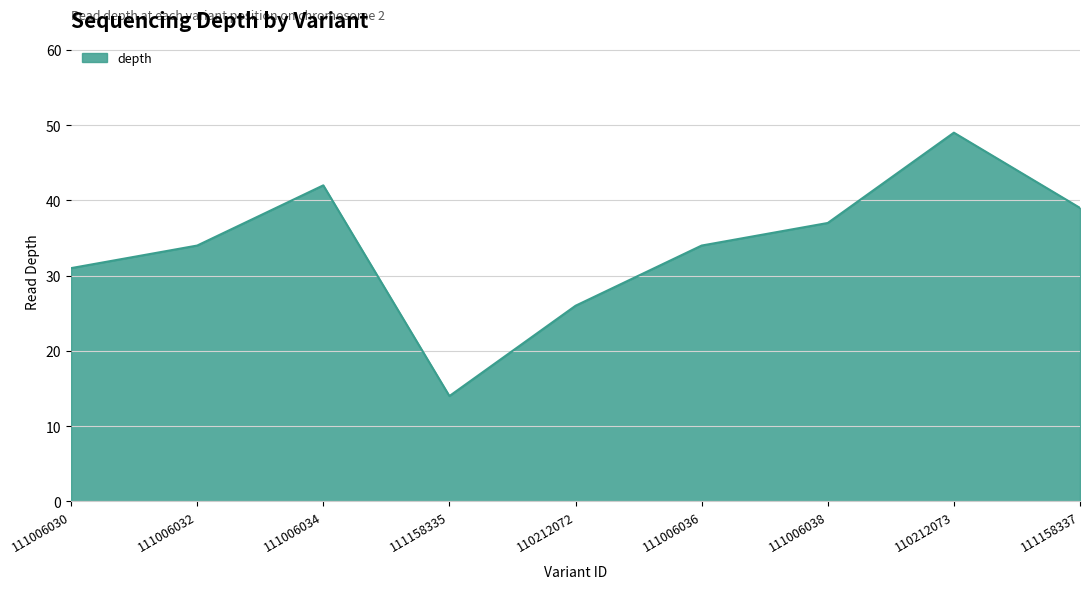

What is the difference between the second highest and minimum values?

28